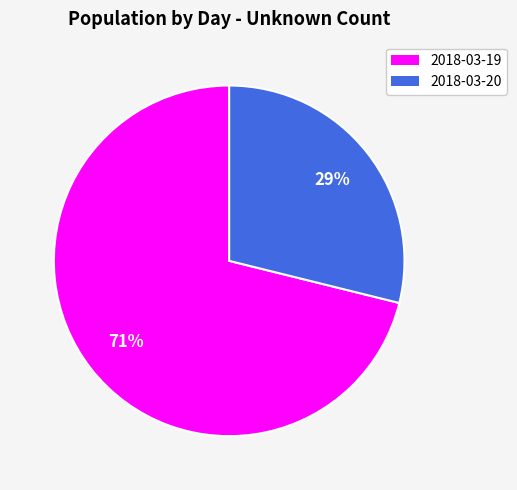

Which slice is the largest?

2018-03-19